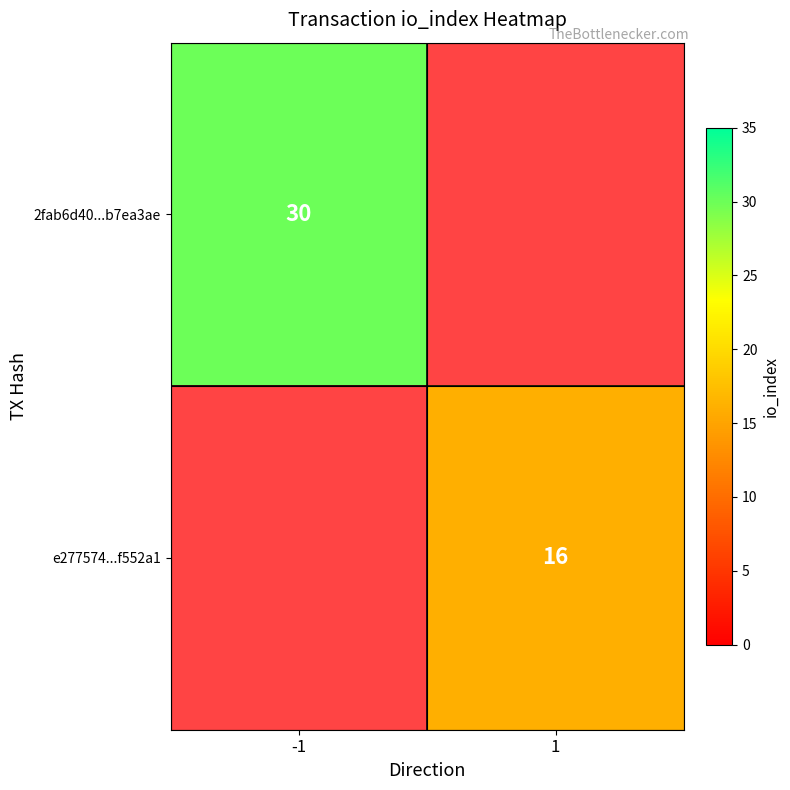

Is it true that 2fab6d40...b7ea3ae equals 30 at -1?

True